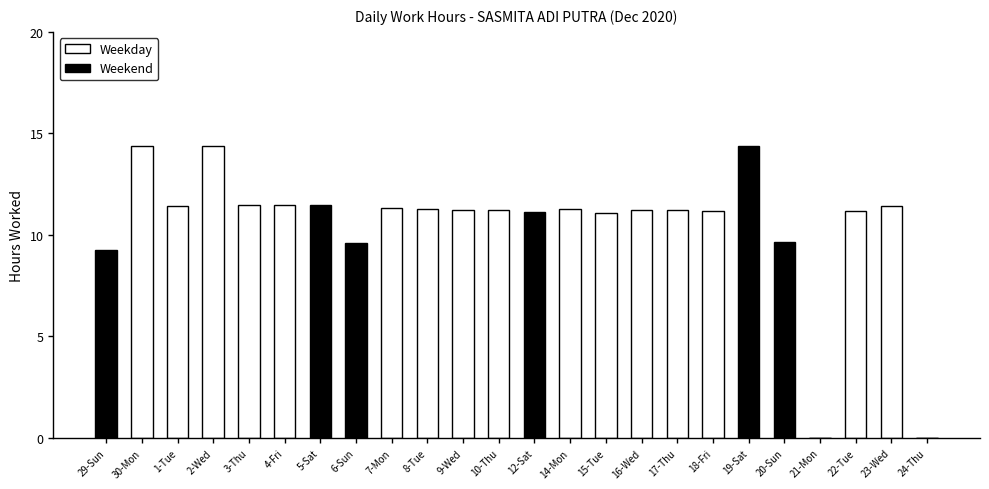

The Weekday series shows 23.5 at 30-Mon. True or false?

False